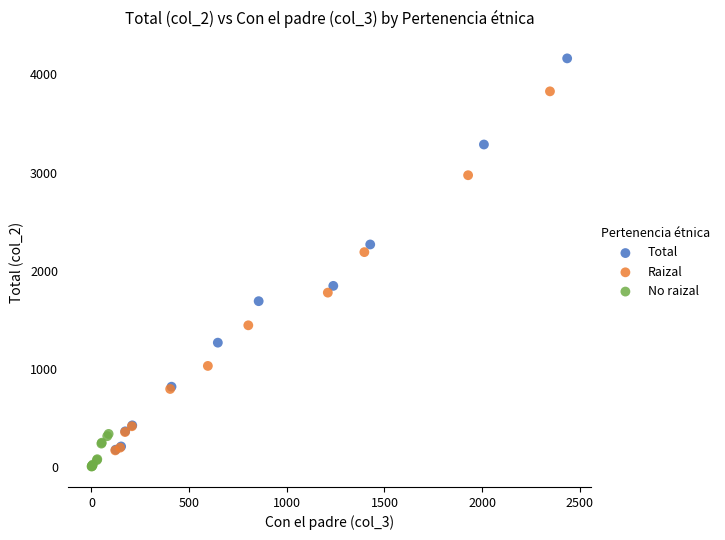

Which series contains the highest Y value?

Total